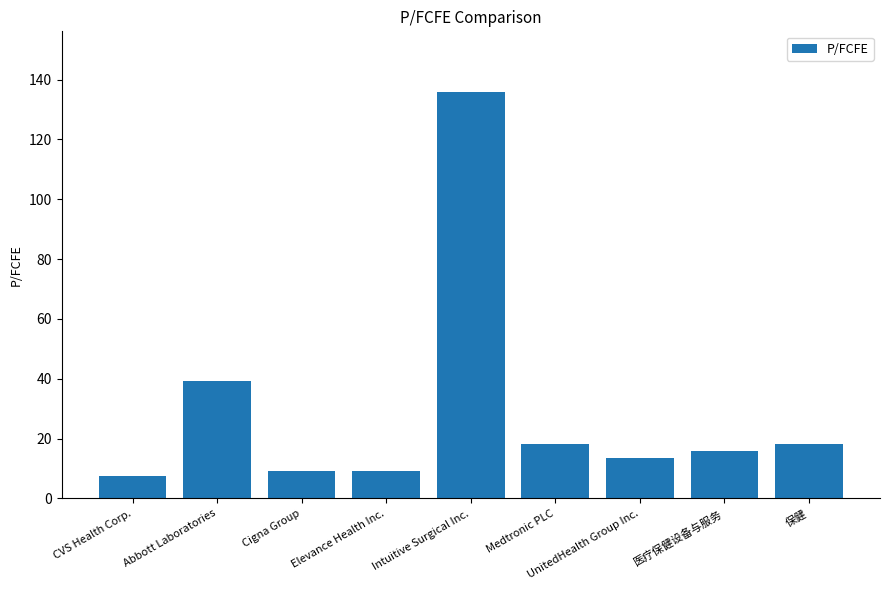

How many series are shown in this chart?

1